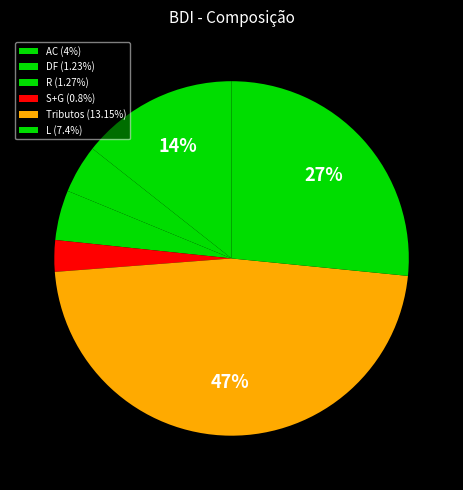

Count the number of slices in the pie.

6